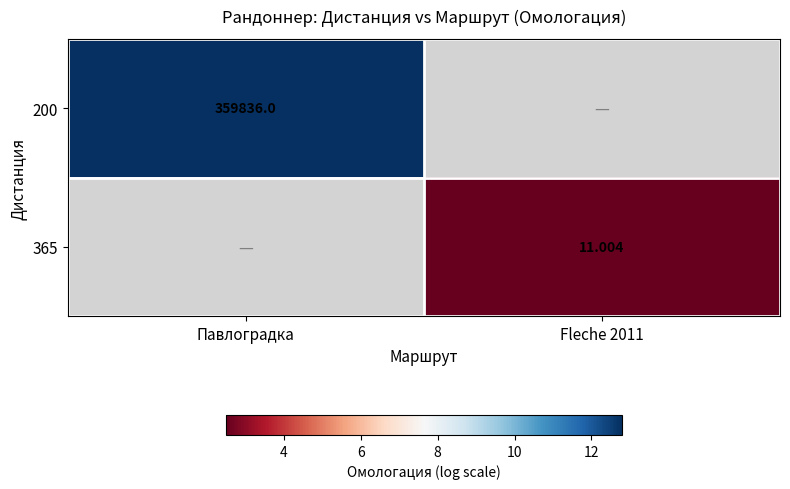

How many series are shown in this chart?

2